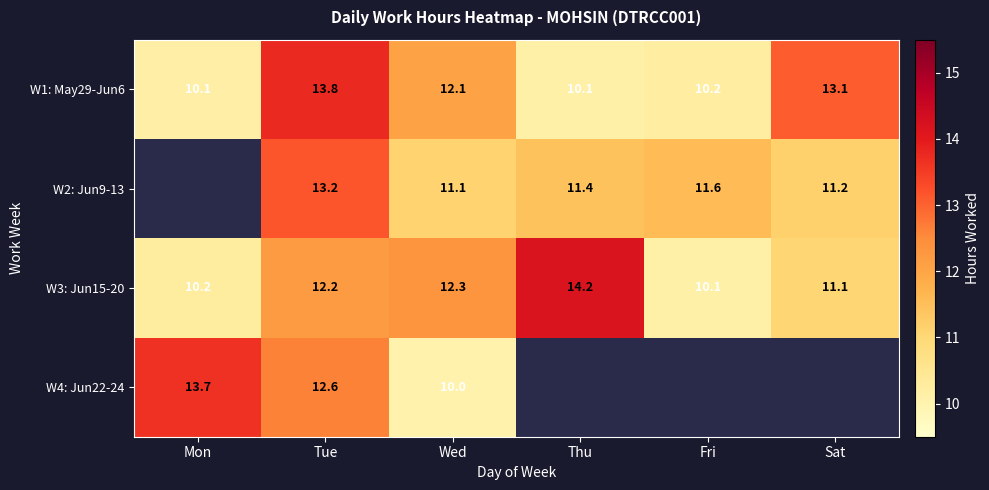

List the labels in order of W3: Jun15-20 value, smallest first.

Fri, Mon, Sat, Tue, Wed, Thu